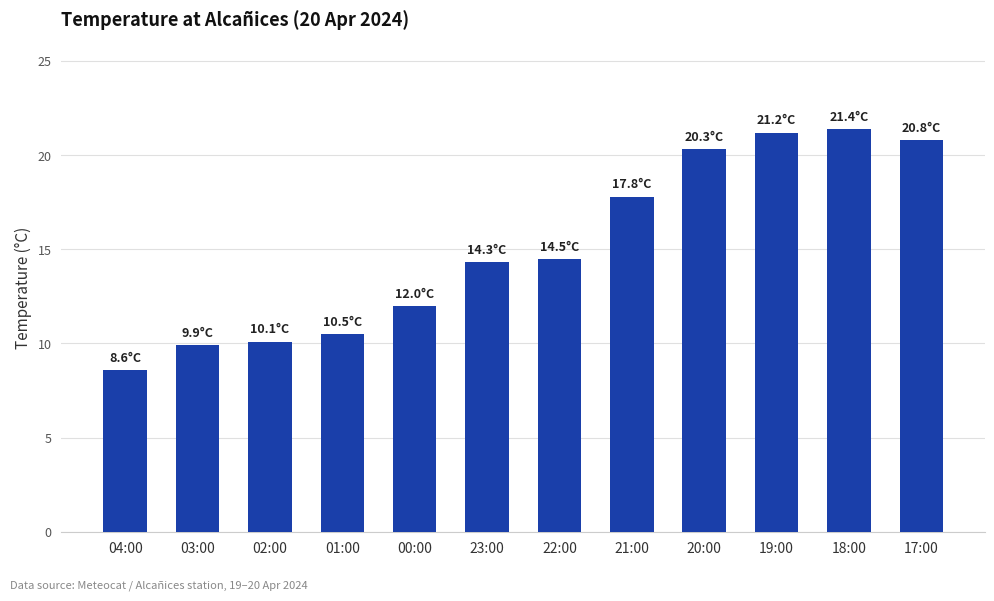

What is the smallest value displayed?

8.6